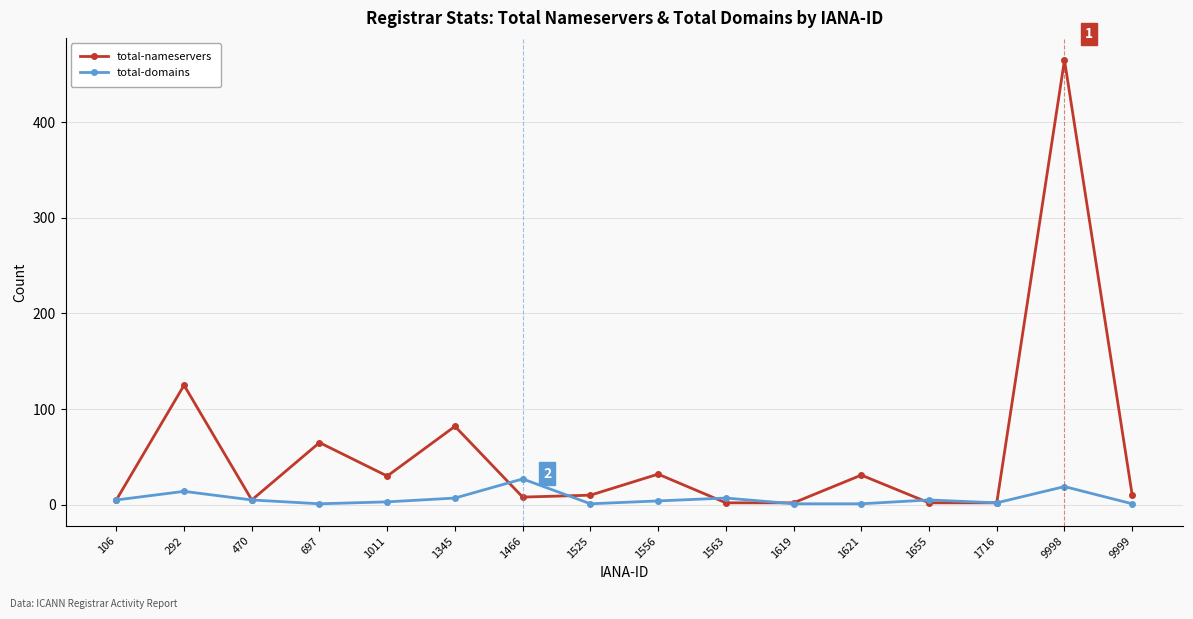

Between 1716 and 9998, which series saw the biggest shift?

total-nameservers